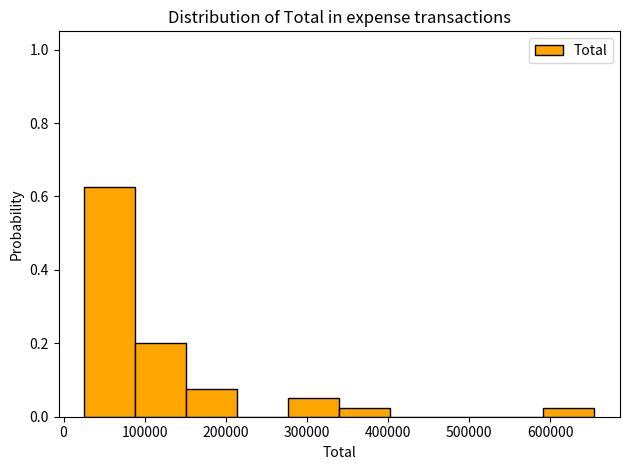

Which range on the x-axis has the tallest bar?

30000 to 90000